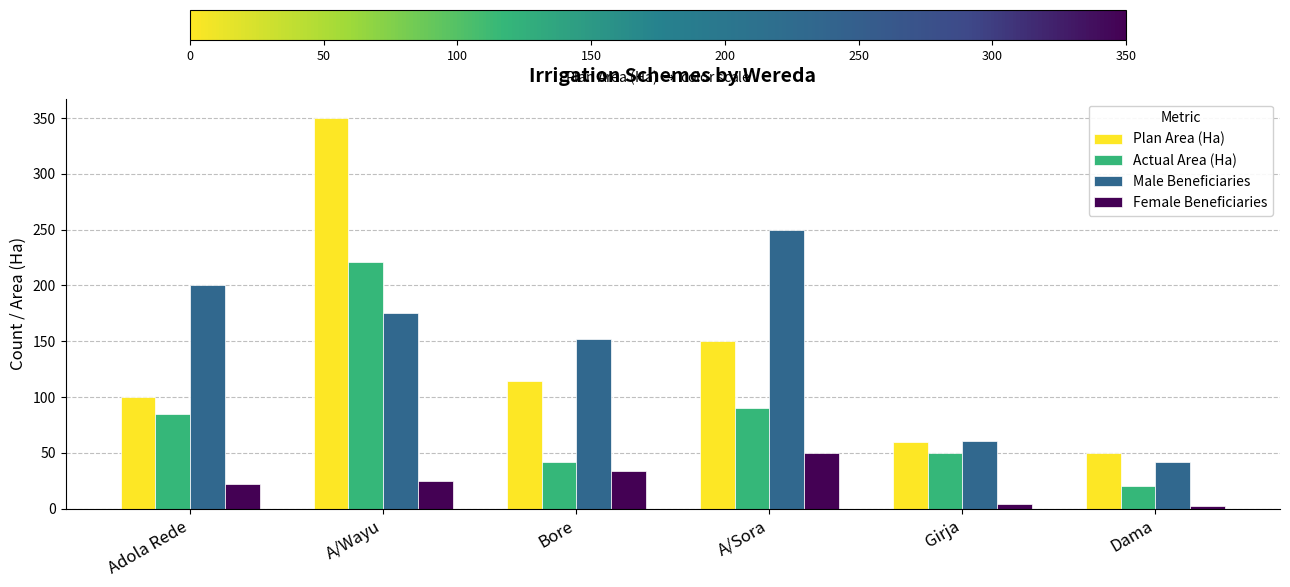

What is the highest value of the Plan Area (Ha) series?

350